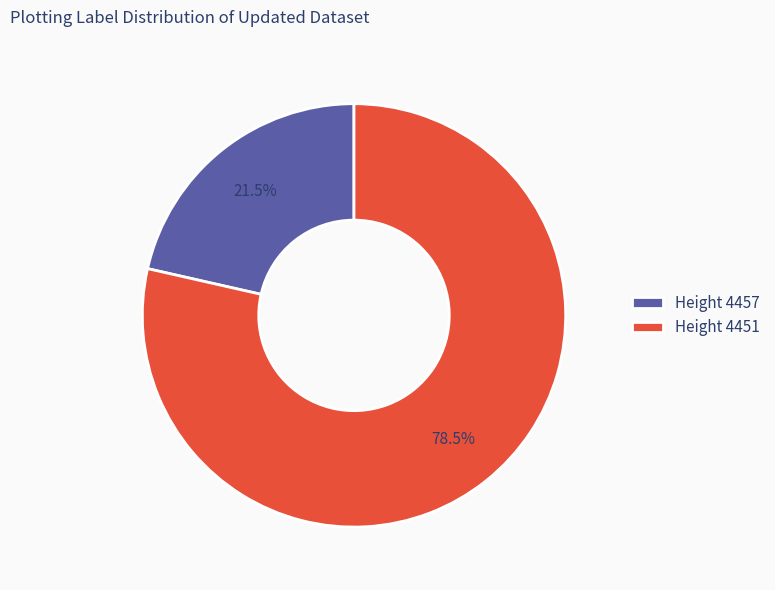

What is the largest slice in the pie chart?

Height 4451